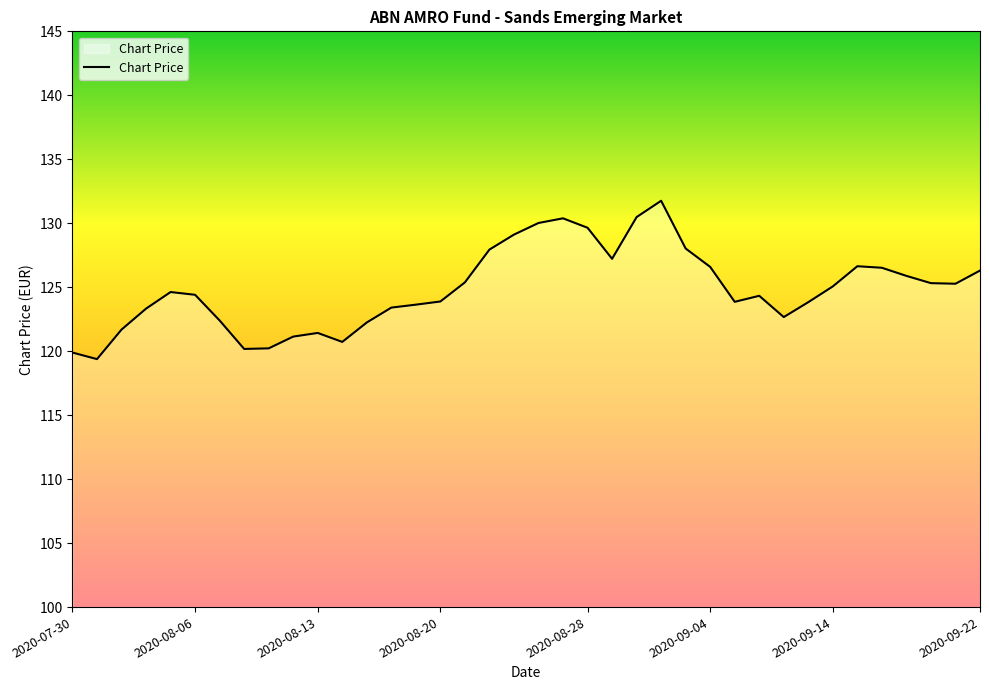

What is the difference between the maximum and minimum values?

12.4